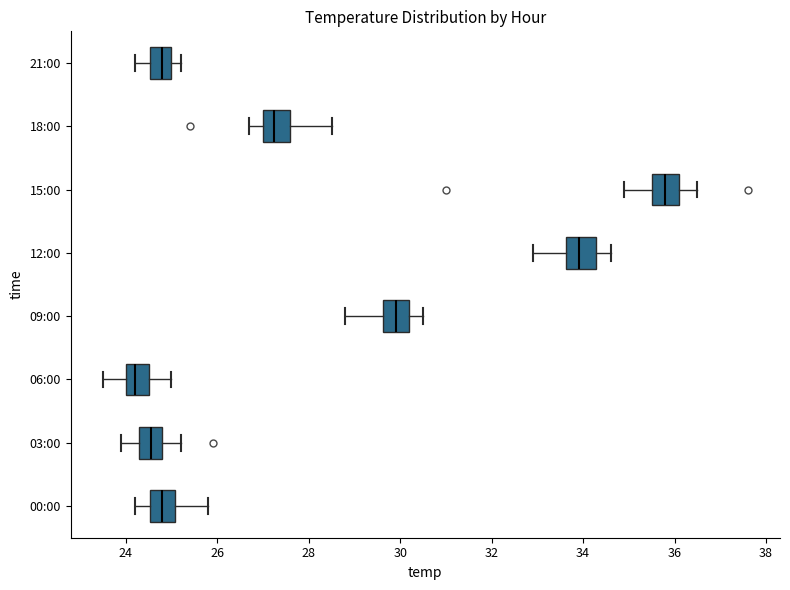

Reading bottom to top, read every box against the x-axis: the position of its median line, the range the box covers, and the ends of its whiskers. The values are not printed on the chart, so give them approximately, as read against the axis.

00:00: median 24.8, box 24.6 to 25.0, whiskers 24.2 to 25.8
03:00: median 24.6, box 24.4 to 24.8, whiskers 24.0 to 25.2
06:00: median 24.2, box 24.0 to 24.6, whiskers 23.6 to 25.0
09:00: median 30.0, box 29.6 to 30.2, whiskers 28.8 to 30.6
12:00: median 34.0, box 33.6 to 34.2, whiskers 33.0 to 34.6
15:00: median 35.8, box 35.6 to 36.2, whiskers 35.0 to 36.6
18:00: median 27.2, box 27.0 to 27.6, whiskers 26.8 to 28.6
21:00: median 24.8, box 24.6 to 25.0, whiskers 24.2 to 25.2